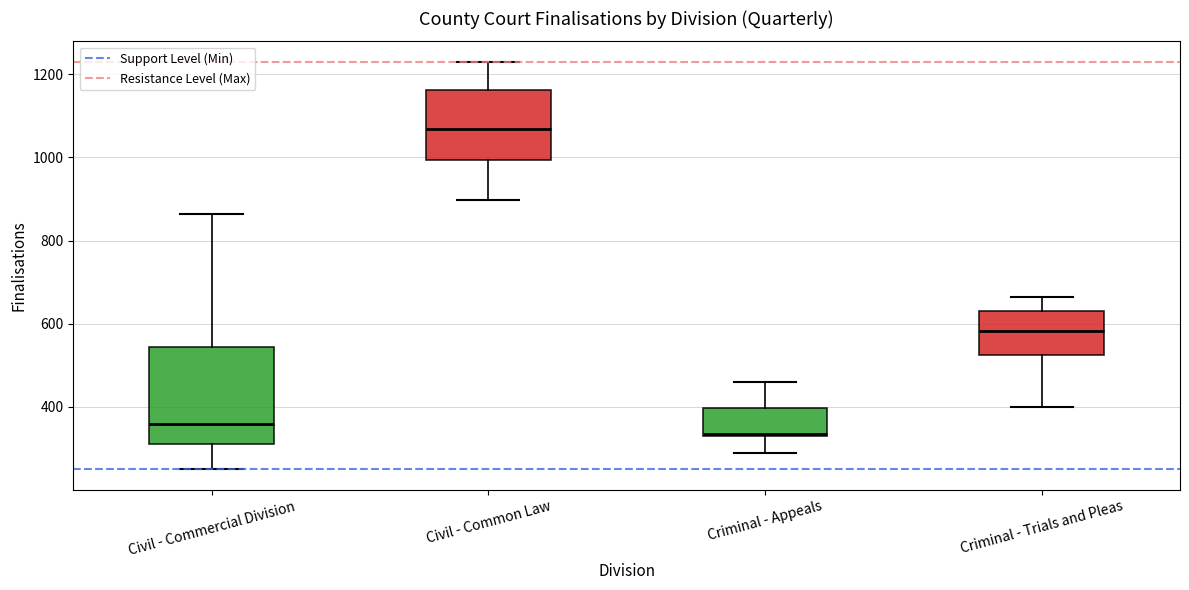

Reading left to right, transcribe this box plot: for each box, give where its median line is, the range the box spans, and where its two whiskers end, as read against the y-axis. The values are not printed on the chart, so give them approximately, as read against the axis.

Civil - Commercial Division: median 360, box 320 to 540, whiskers 260 to 860
Civil - Common Law: median 1060, box 1000 to 1160, whiskers 900 to 1240
Criminal - Appeals: median 340, box 340 to 400, whiskers 300 to 460
Criminal - Trials and Pleas: median 580, box 520 to 640, whiskers 400 to 660